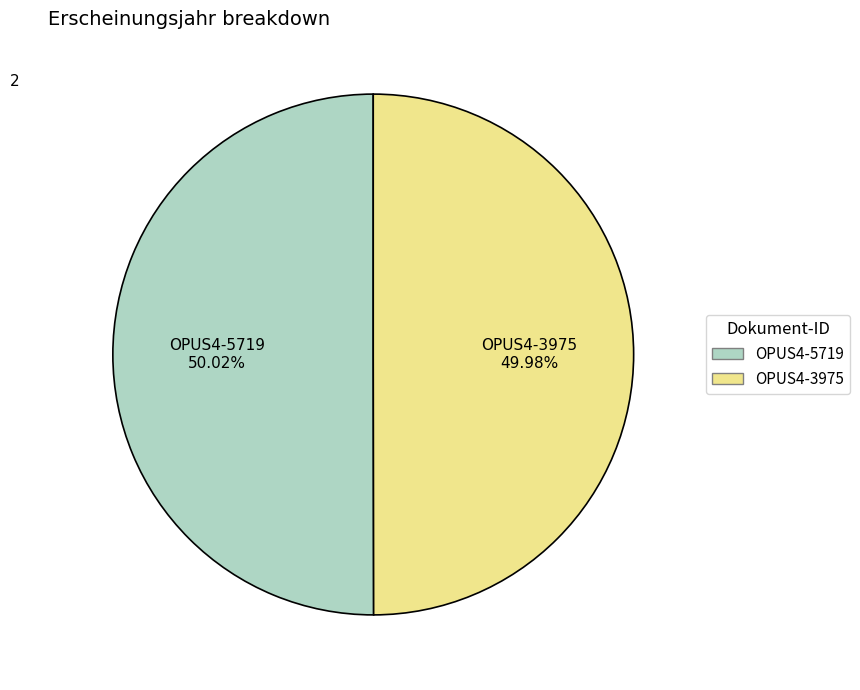

To the nearest percent, what is the combined percentage of OPUS4-3975 and OPUS4-5719?

100%